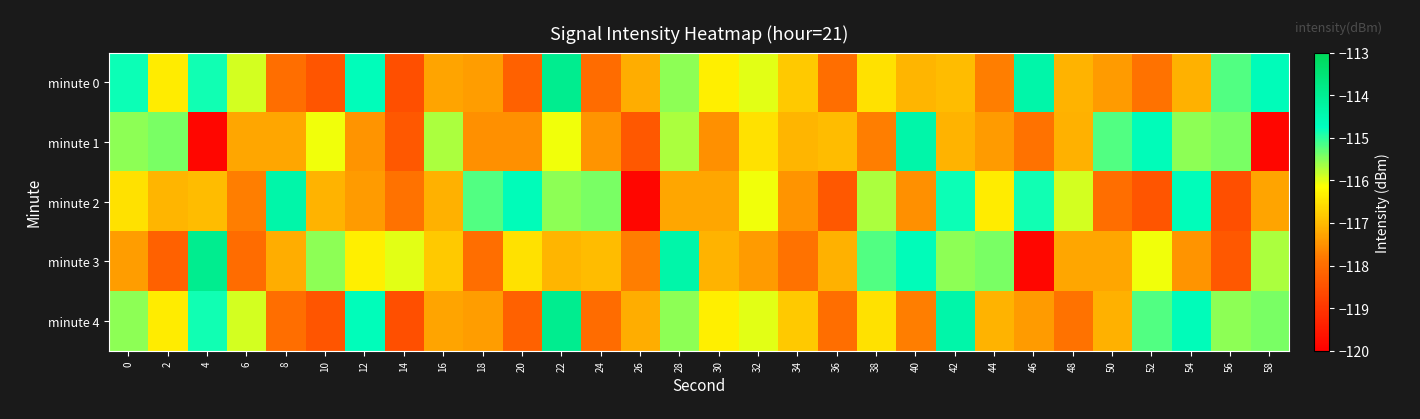

Reading left to right, transcribe all the data shown in this chart.

minute 0: 0=-114.8	2=-116.4	4=-114.8	6=-115.9	8=-118.0	10=-118.4	12=-114.7	14=-118.5	16=-117.3	18=-117.3	20=-118.2	22=-114.0	24=-118.0	26=-117.2	28=-115.5	30=-116.3	32=-116.0	34=-116.8	36=-118.0	38=-116.5	40=-117.1	42=-117.0	44=-117.8	46=-114.4	48=-117.1	50=-117.4	52=-117.9	54=-117.1	56=-115.2	58=-114.6
minute 1: 0=-115.5	2=-115.4	4=-119.9	6=-117.2	8=-117.2	10=-116.1	12=-117.5	14=-118.4	16=-115.7	18=-117.5	20=-117.5	22=-116.1	24=-117.5	26=-118.4	28=-115.7	30=-117.5	32=-116.5	34=-117.1	36=-117.0	38=-117.8	40=-114.4	42=-117.1	44=-117.4	46=-117.9	48=-117.1	50=-115.2	52=-114.6	54=-115.5	56=-115.4	58=-119.9
minute 2: 0=-116.5	2=-117.1	4=-117.0	6=-117.8	8=-114.4	10=-117.1	12=-117.4	14=-117.9	16=-117.1	18=-115.2	20=-114.6	22=-115.5	24=-115.4	26=-119.9	28=-117.2	30=-117.2	32=-116.1	34=-117.5	36=-118.4	38=-115.7	40=-117.5	42=-114.8	44=-116.4	46=-114.8	48=-115.9	50=-118.0	52=-118.4	54=-114.7	56=-118.5	58=-117.3
minute 3: 0=-117.3	2=-118.2	4=-114.0	6=-118.0	8=-117.2	10=-115.5	12=-116.3	14=-116.0	16=-116.8	18=-118.0	20=-116.5	22=-117.1	24=-117.0	26=-117.8	28=-114.4	30=-117.1	32=-117.4	34=-117.9	36=-117.1	38=-115.2	40=-114.6	42=-115.5	44=-115.4	46=-119.9	48=-117.2	50=-117.2	52=-116.1	54=-117.5	56=-118.4	58=-115.7
minute 4: 0=-115.5	2=-116.4	4=-114.8	6=-115.9	8=-118.0	10=-118.4	12=-114.7	14=-118.5	16=-117.3	18=-117.3	20=-118.2	22=-114.0	24=-118.0	26=-117.2	28=-115.5	30=-116.3	32=-116.0	34=-116.8	36=-118.0	38=-116.5	40=-117.8	42=-114.4	44=-117.1	46=-117.4	48=-117.9	50=-117.1	52=-115.2	54=-114.6	56=-115.5	58=-115.4